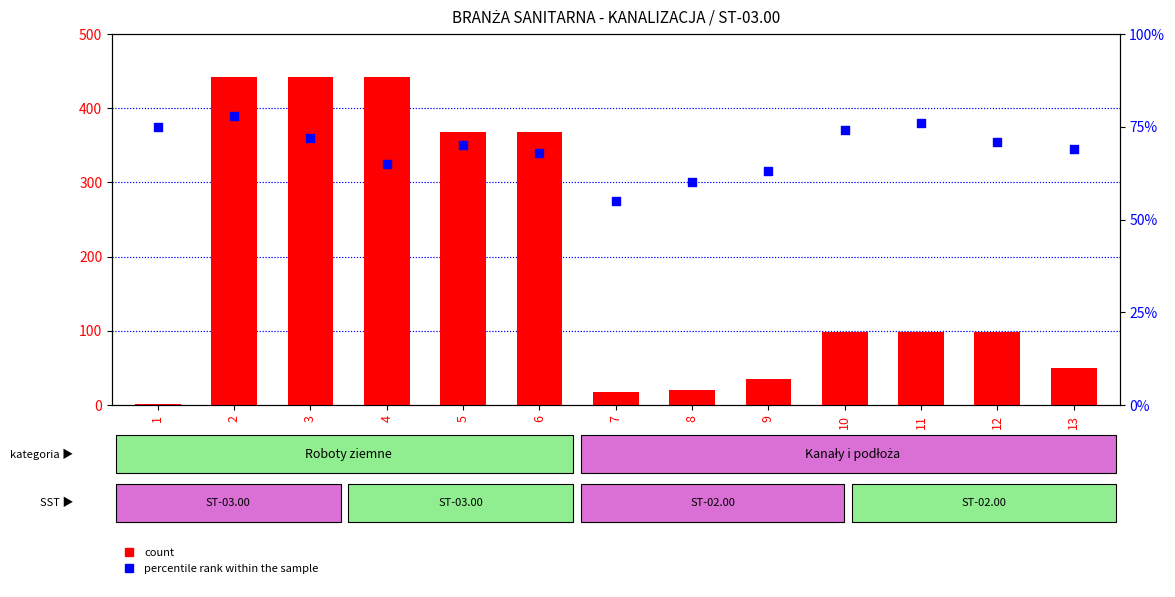

What is the total value across all series at 11?

174.9